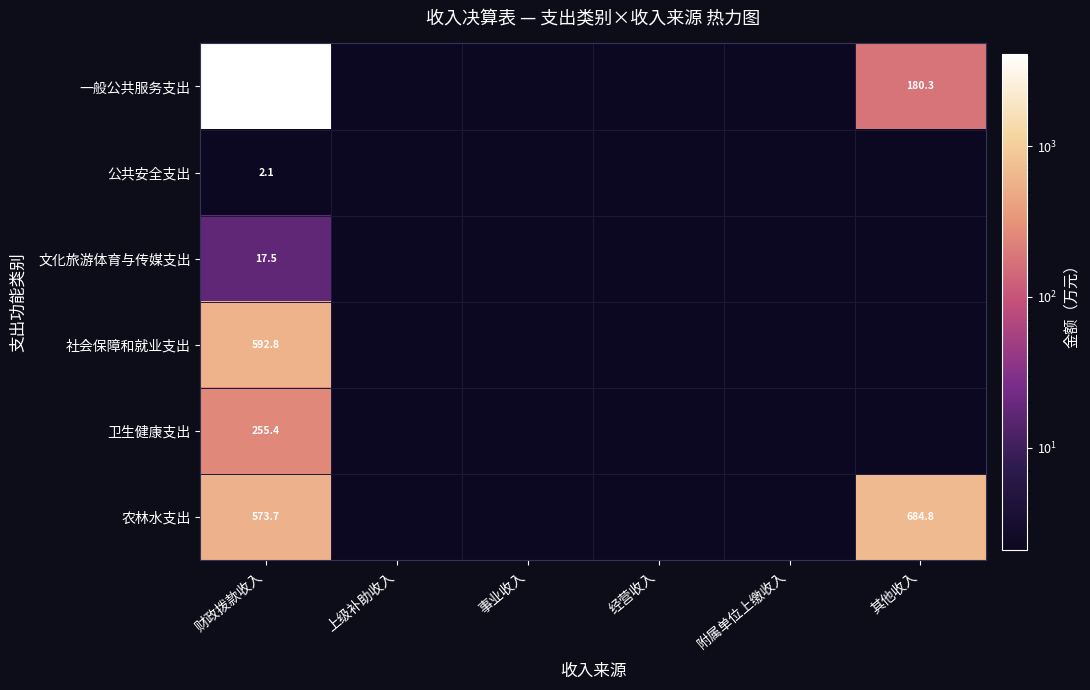

Is the value of 公共安全支出 at 经营收入 greater than the value of 一般公共服务支出 at 财政拨款收入?

No